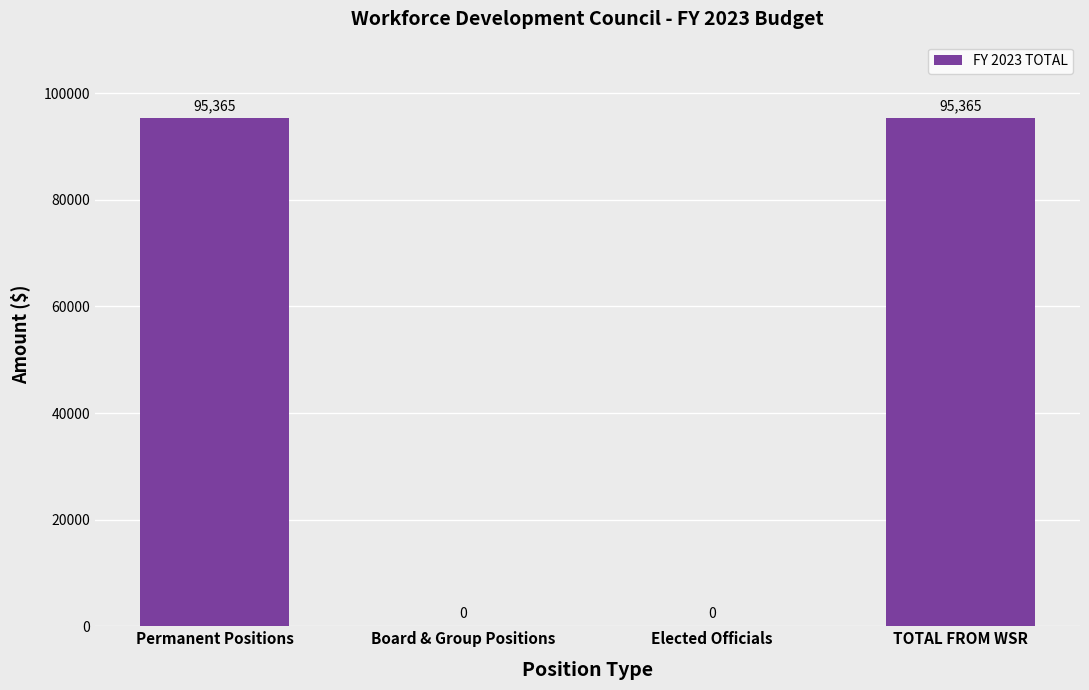

Where does the data first go above 95364?

Permanent Positions